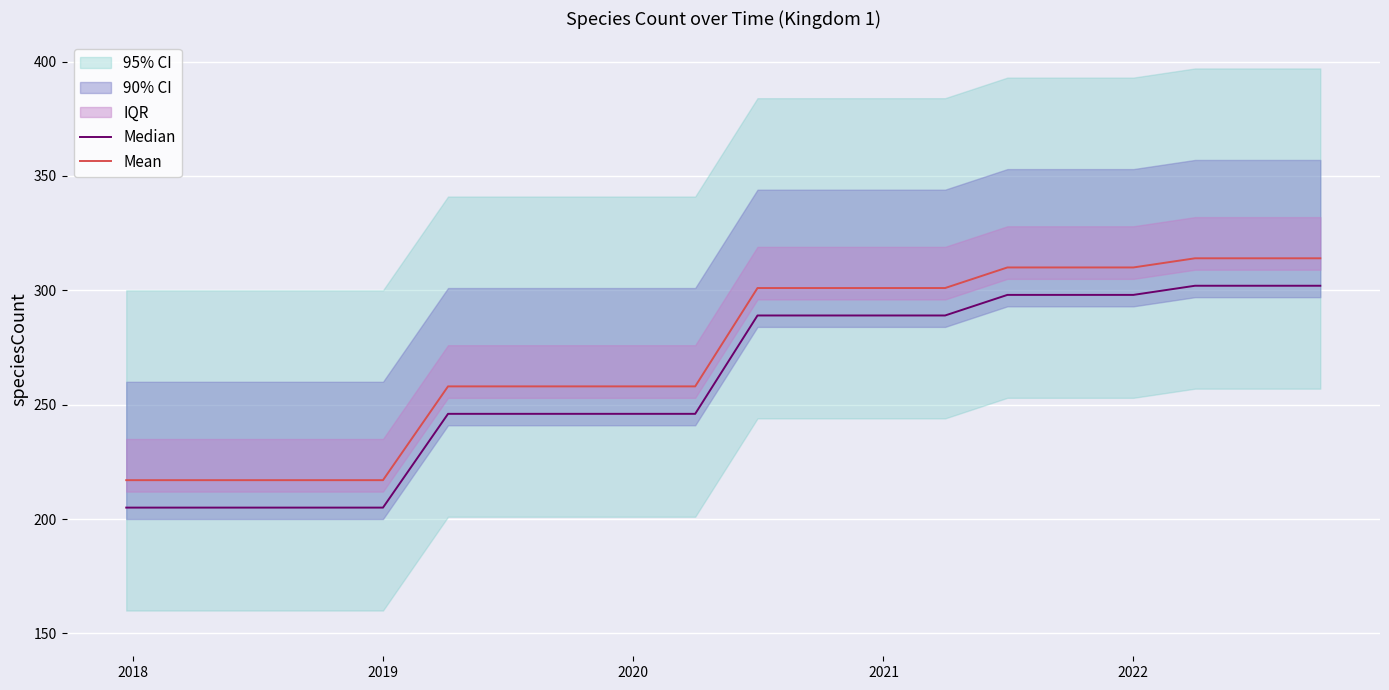

True or false: Mean and Median cross at least once.

False